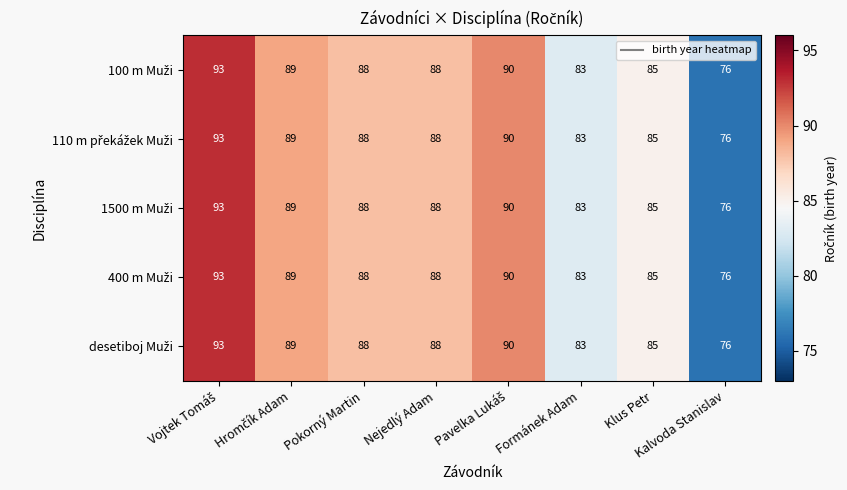

What is the maximum value shown in the chart?

93